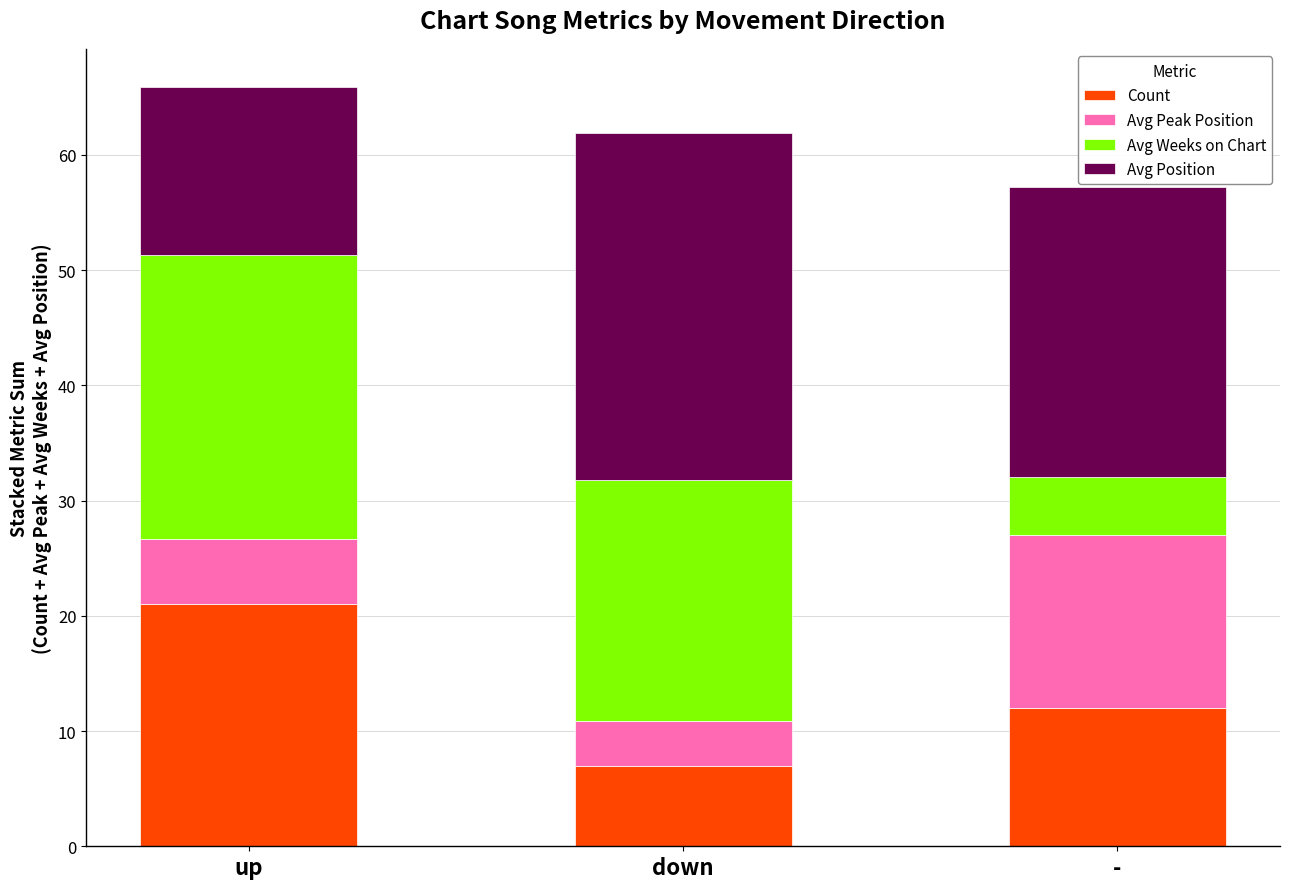

At which label does Count reach its peak?

up